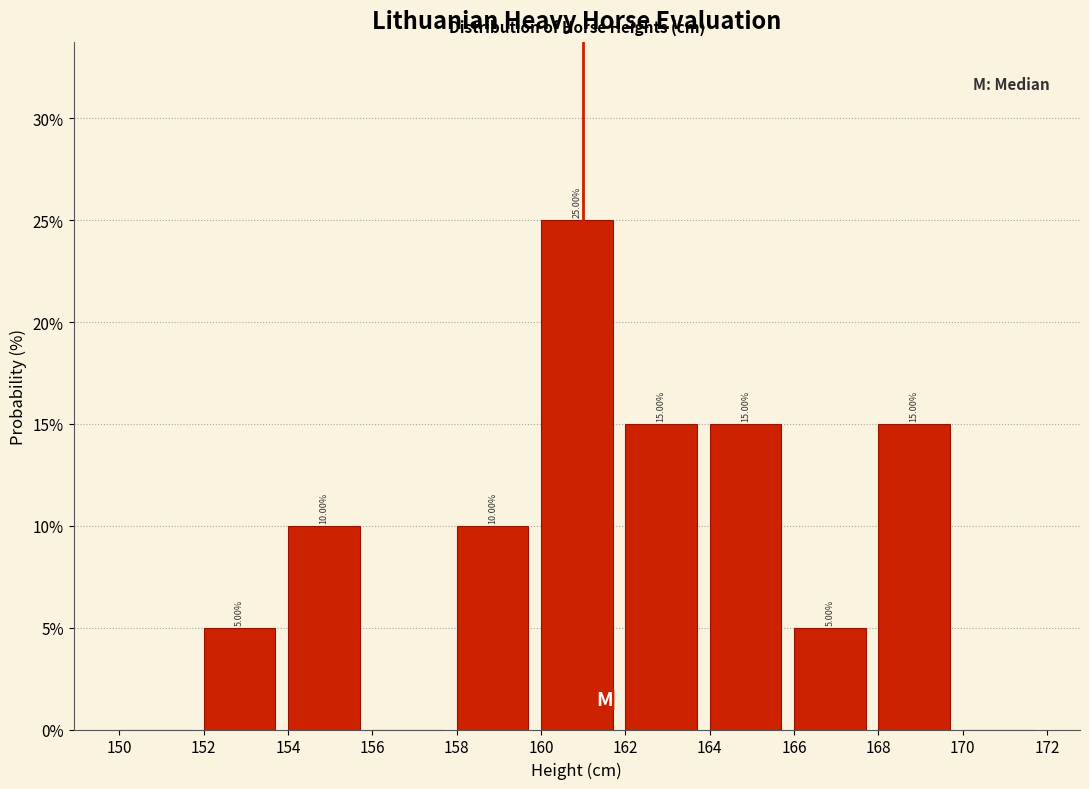

Over which range of the x-axis is the bar tallest?

160 to 162